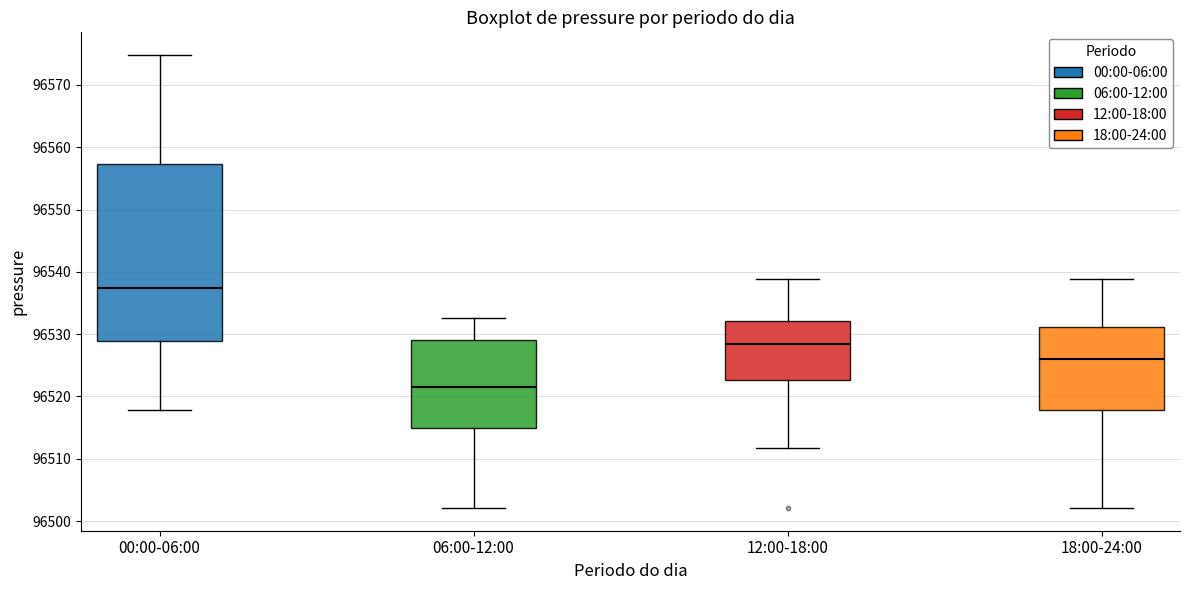

Where is the upper edge of the box for 12:00-18:00 on the y-axis? The values are not printed on the chart, so give them approximately, as read against the axis.

96532